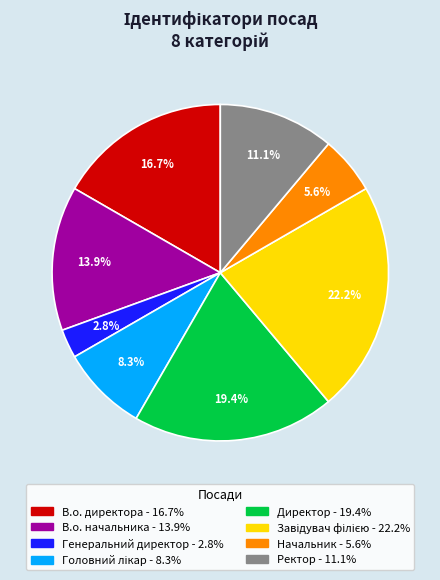

Does В.о. директора account for over 50% of the chart?

No